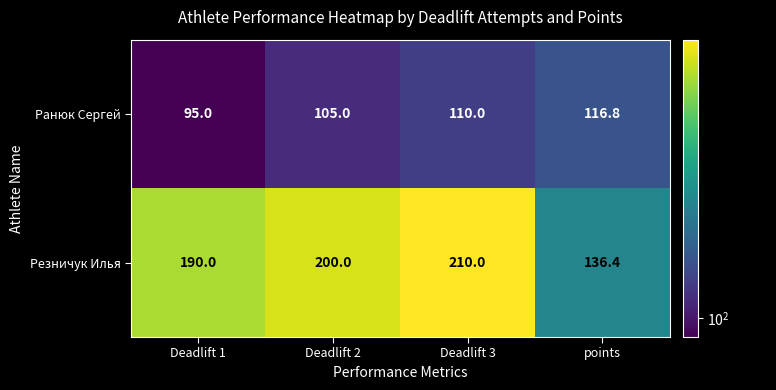

Rank the series at Deadlift 1 from lowest to highest value.

Ранюк Сергей, Резничук Илья